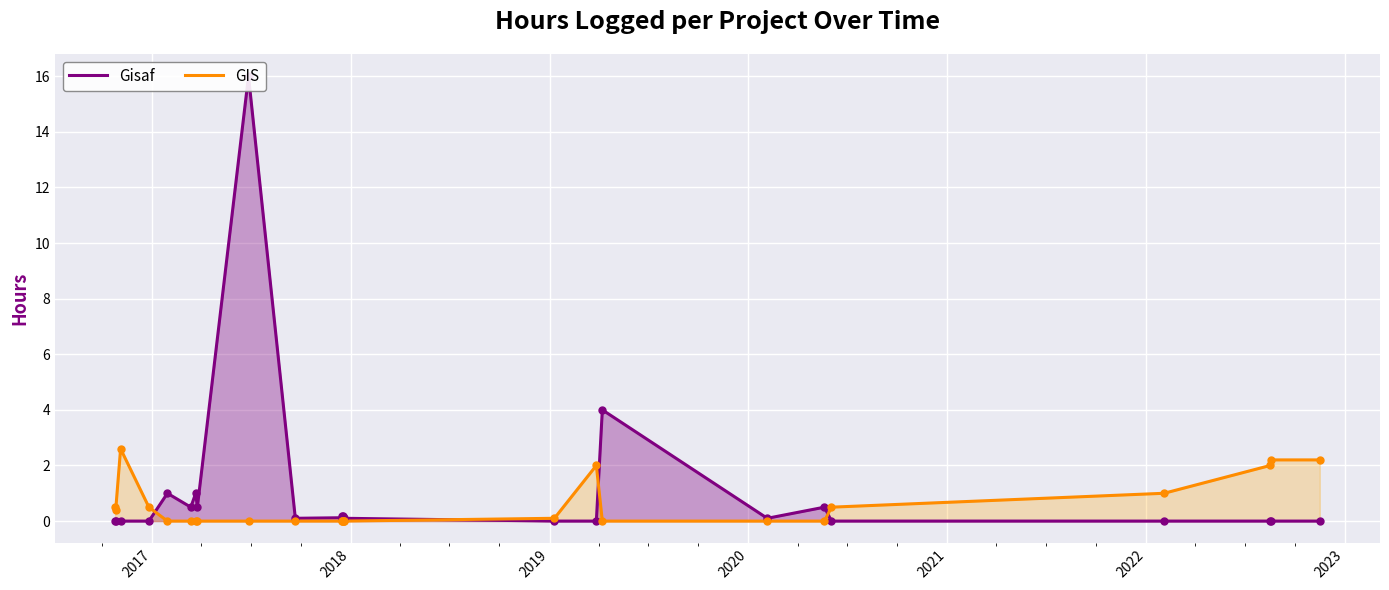

At how many categories does at least one series exceed 14?

1